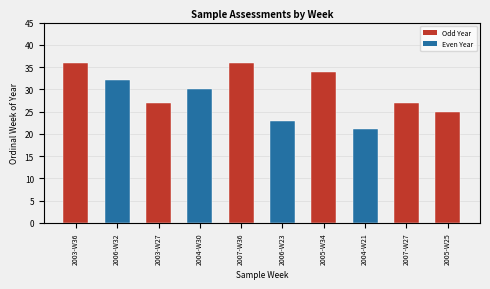

Approximately how many times larger is the value at 2007-W36 compared to 2003-W27?

1.3